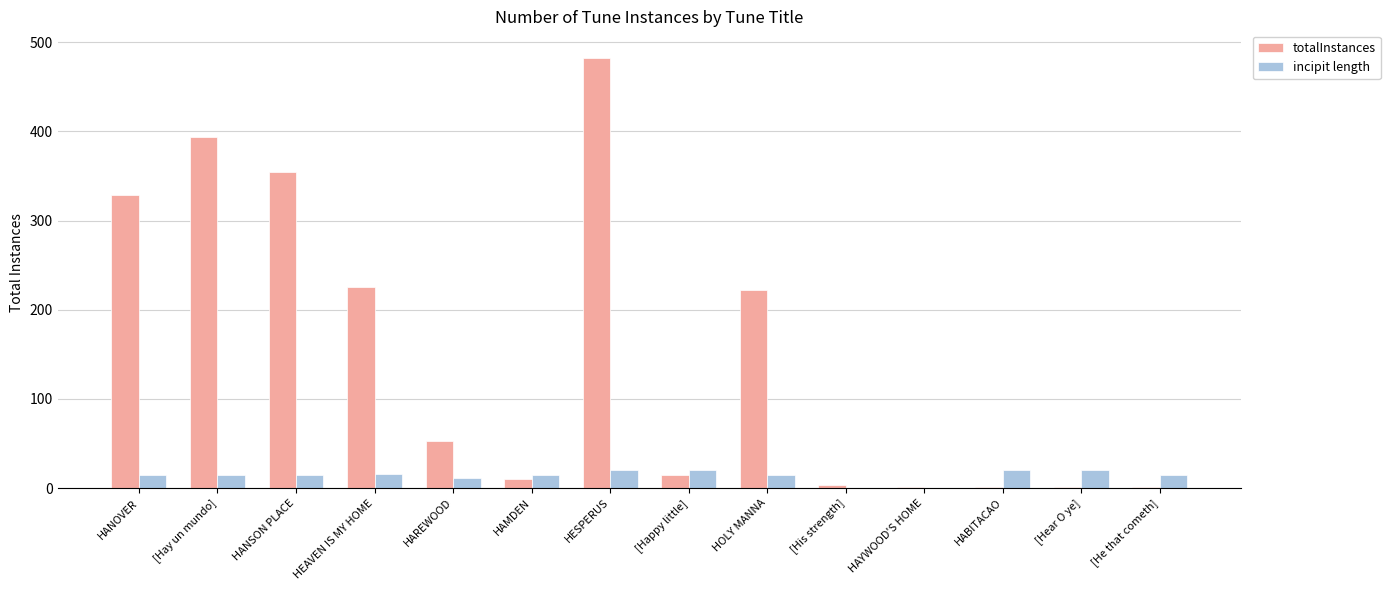

Which series has the largest total across all categories?

totalInstances